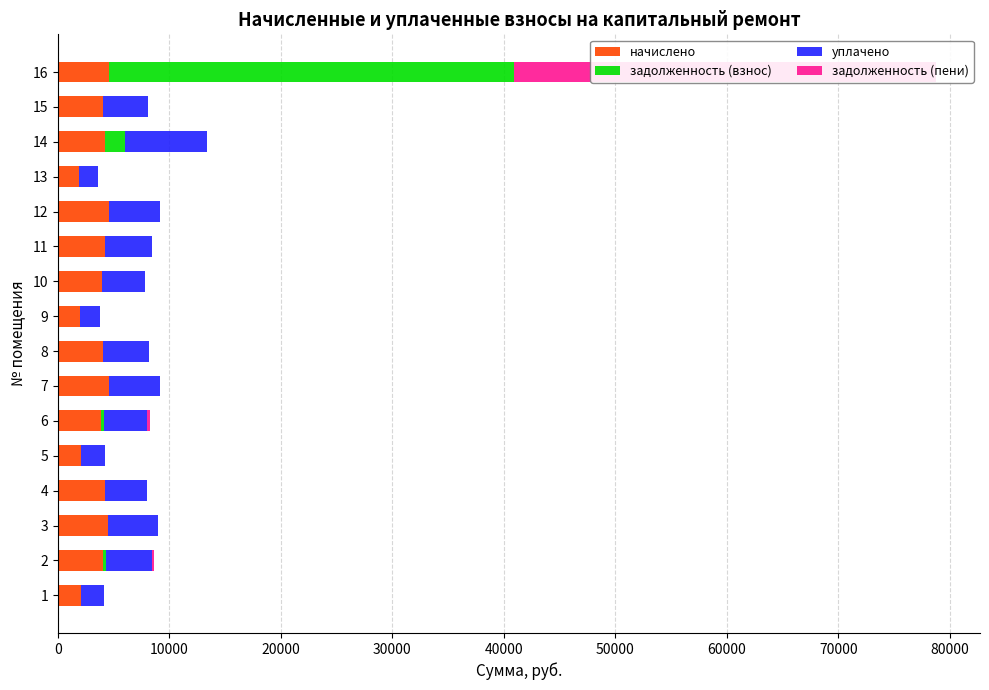

How many groups of bars are there?

16